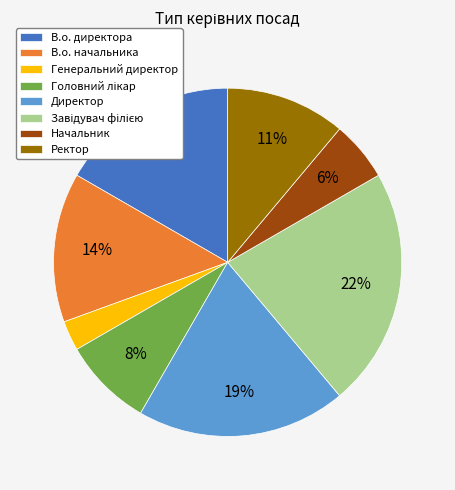

Does Начальник account for over 50% of the chart?

No